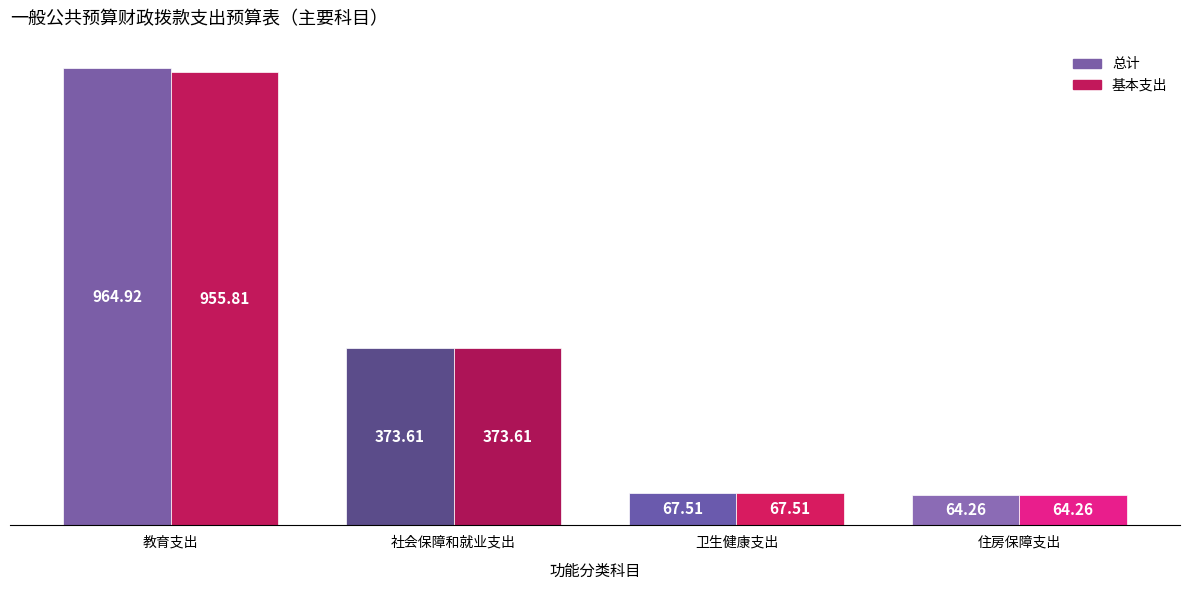

List the labels in order of 总计 value, largest first.

教育支出, 社会保障和就业支出, 卫生健康支出, 住房保障支出